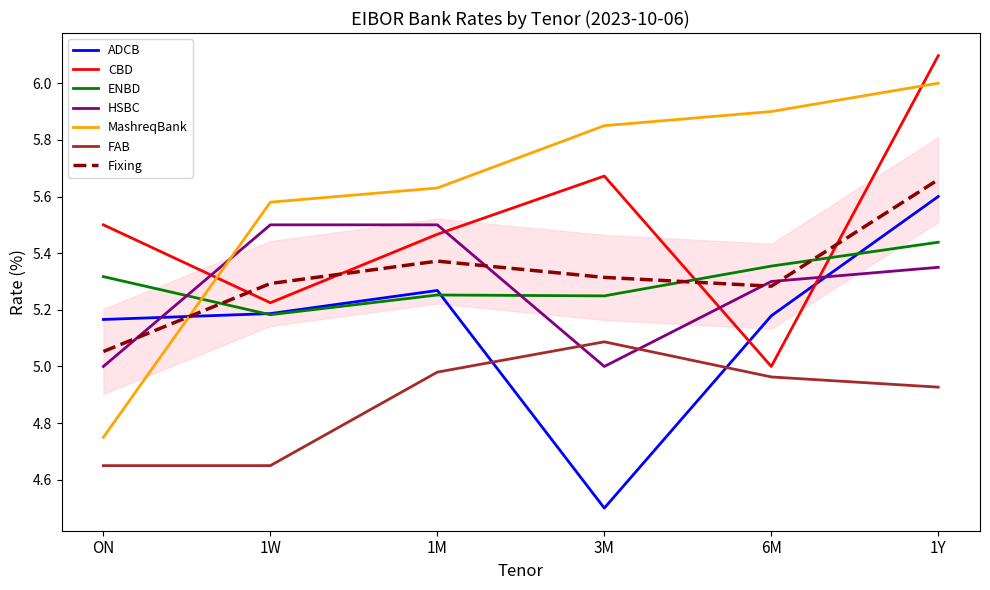

What is the greatest value displayed?

6.1